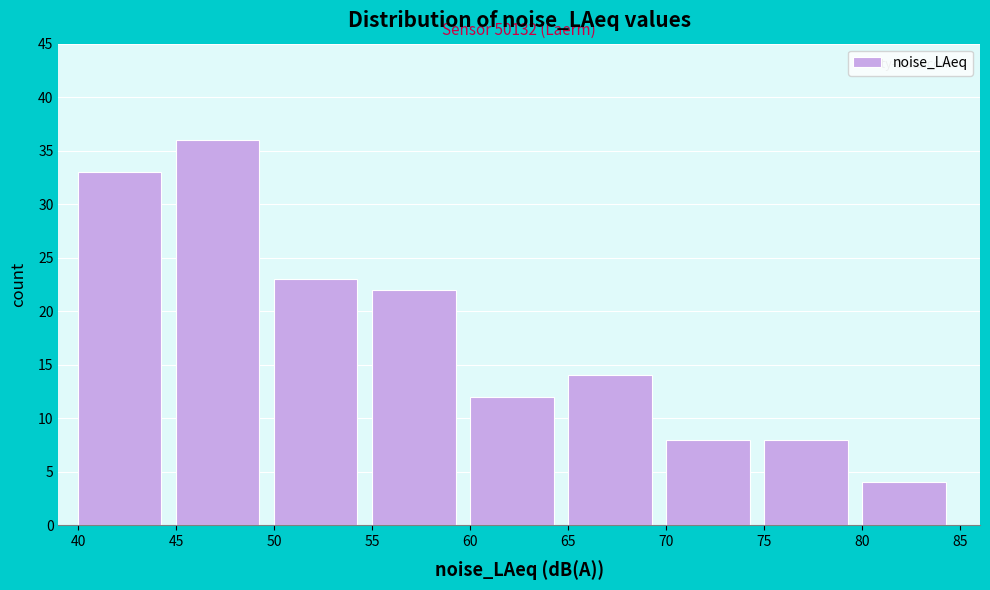

Which range on the x-axis has the tallest bar?

45 to 50